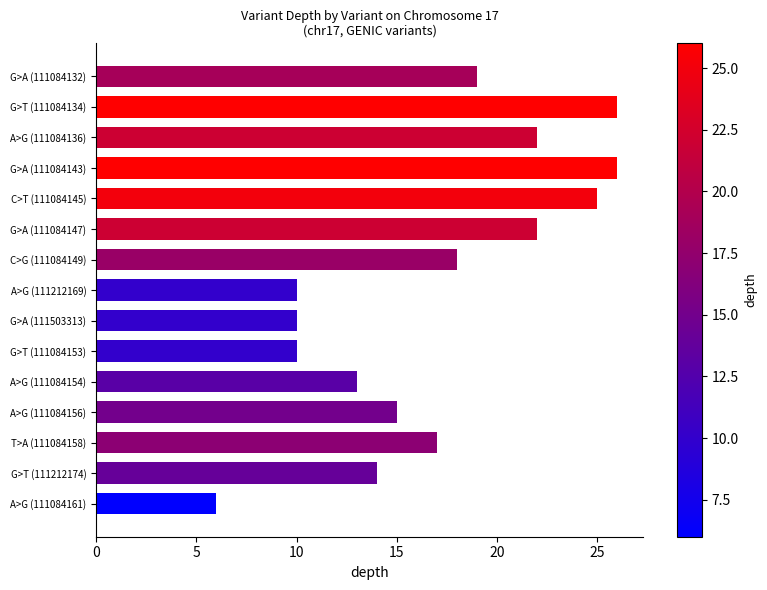

The value at A>G (111084154) is 13. True or false?

True